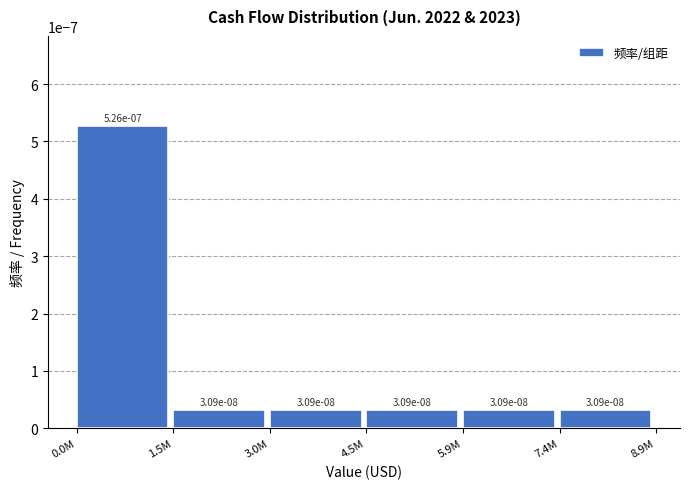

What is the label of the 6th bar from the left?

7.4M